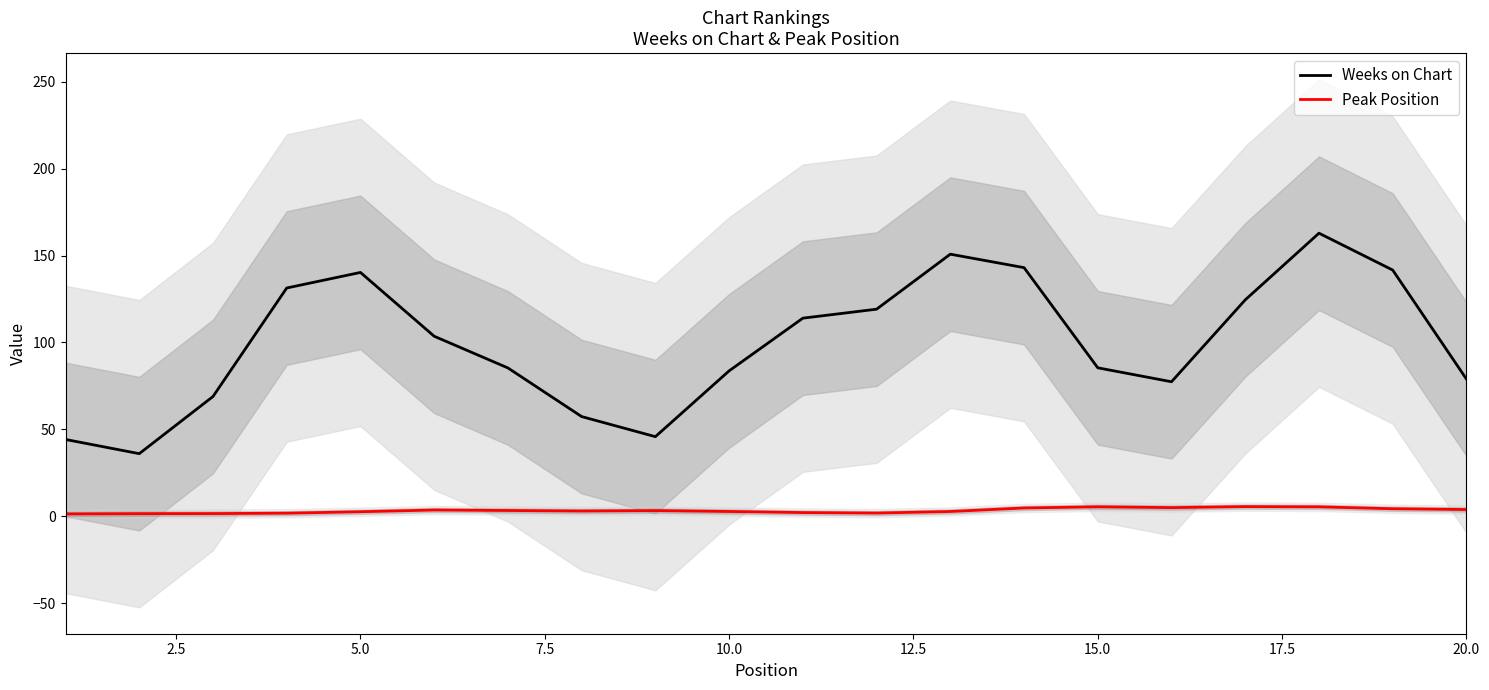

What is the lowest value of the Weeks on Chart series?

36.0